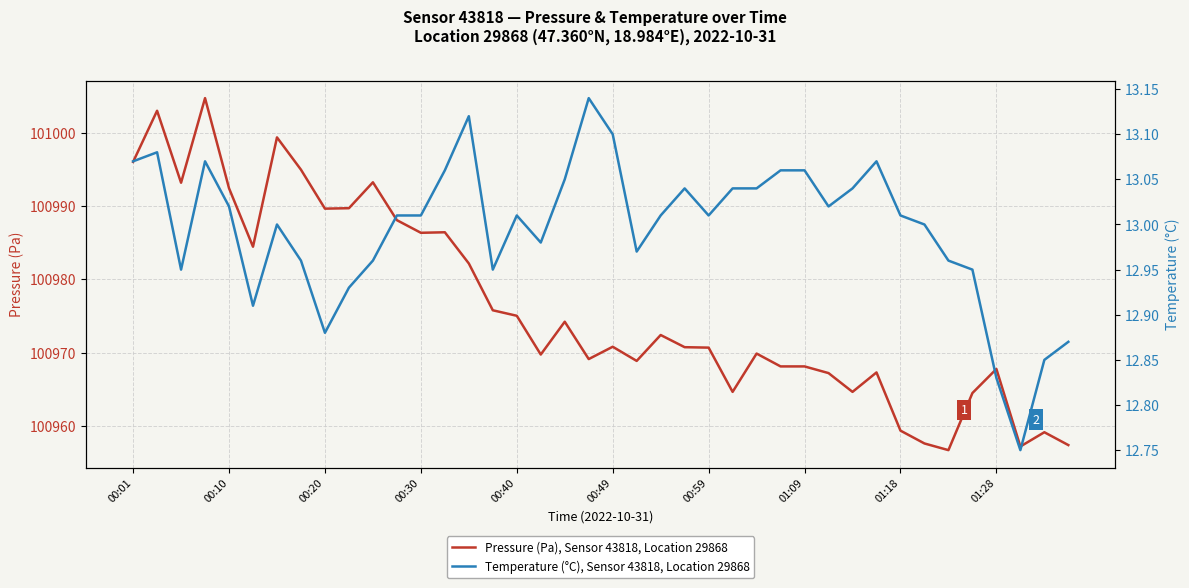

True or false: Temperature (°C), Sensor 43818, Location 29868 and Pressure (Pa), Sensor 43818, Location 29868 intersect in this chart.

False